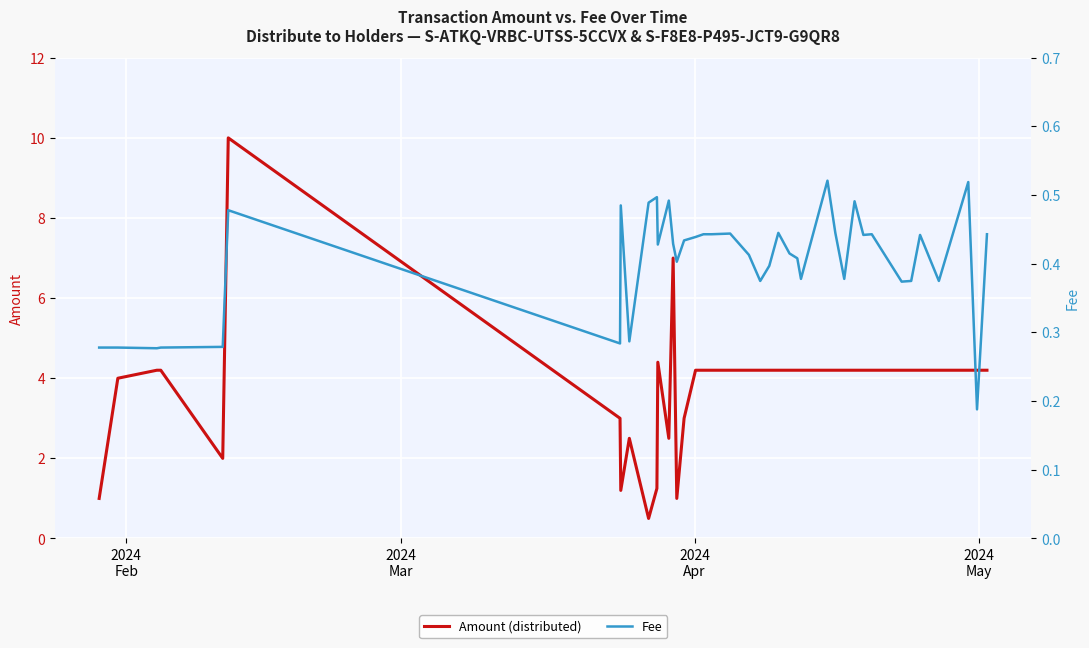

What is the minimum value for Amount (distributed)?

0.5